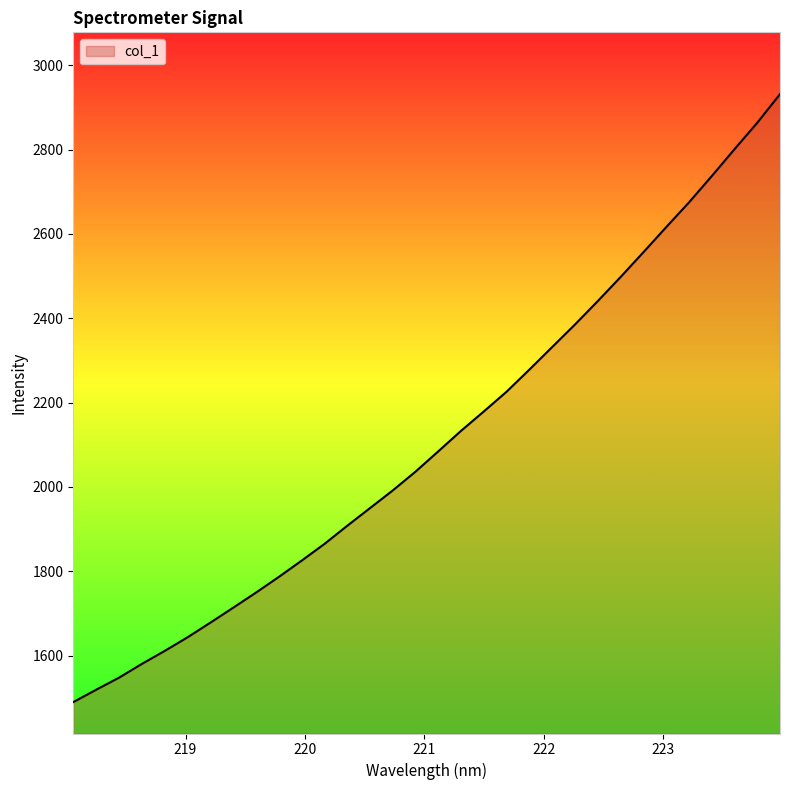

What is the maximum value shown in the chart?

2931.3